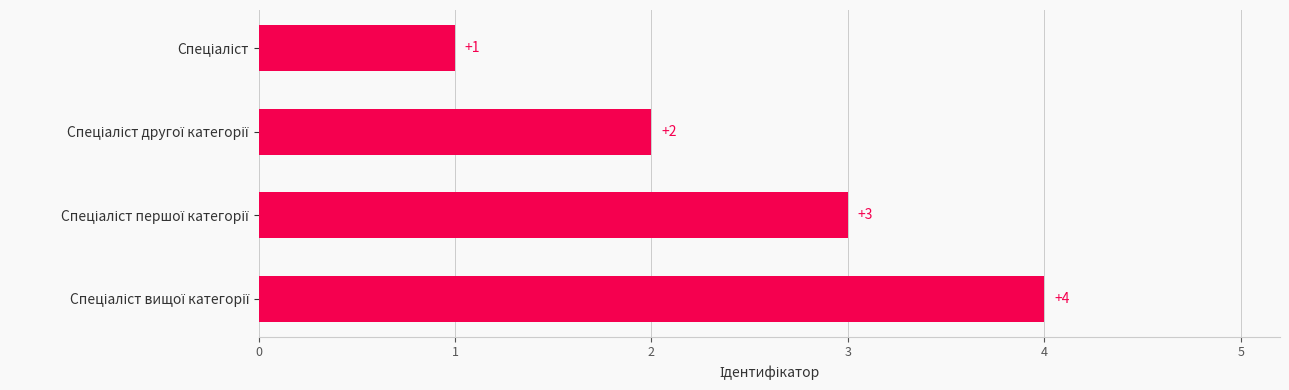

What is the greatest value displayed?

4